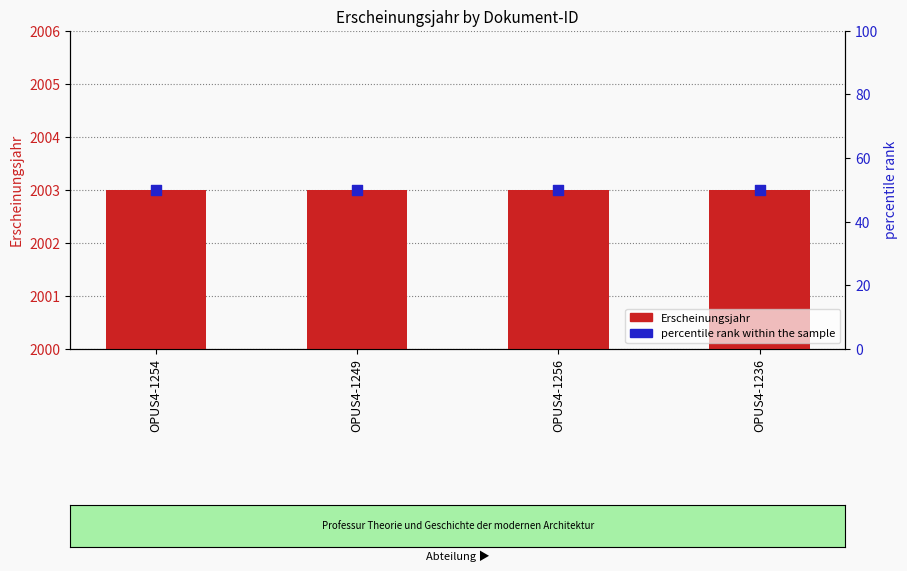

What are all the series names shown in the legend?

Erscheinungsjahr, percentile rank within the sample